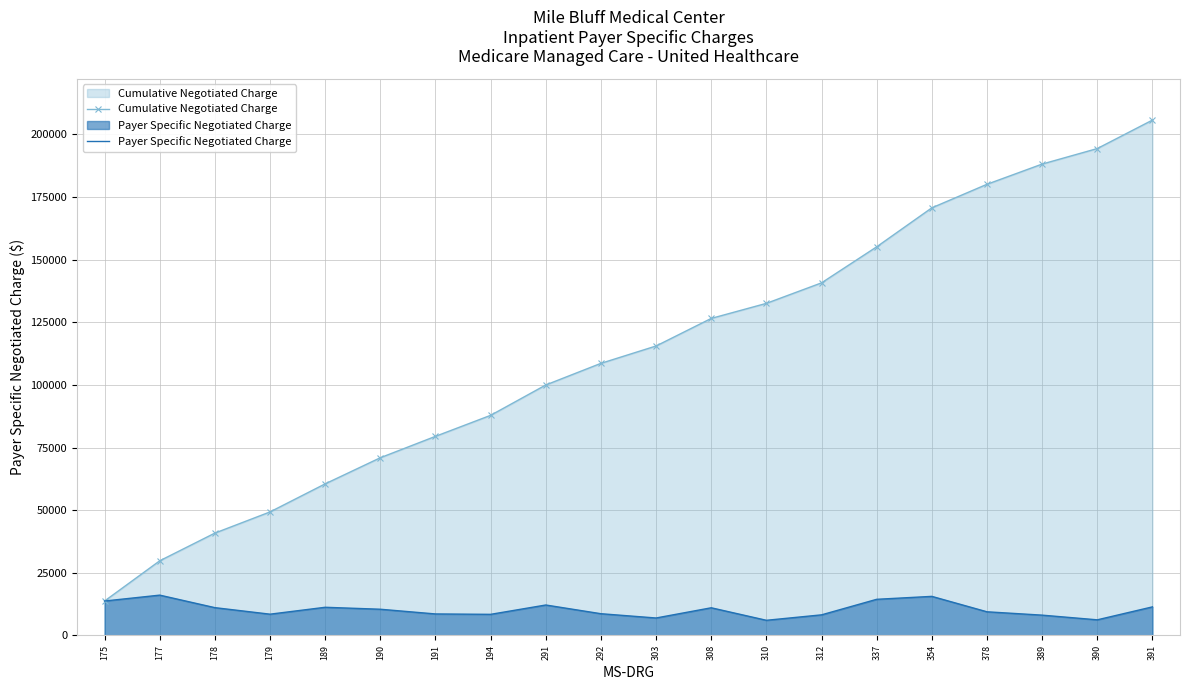

Which label corresponds to the largest value in the chart?

391